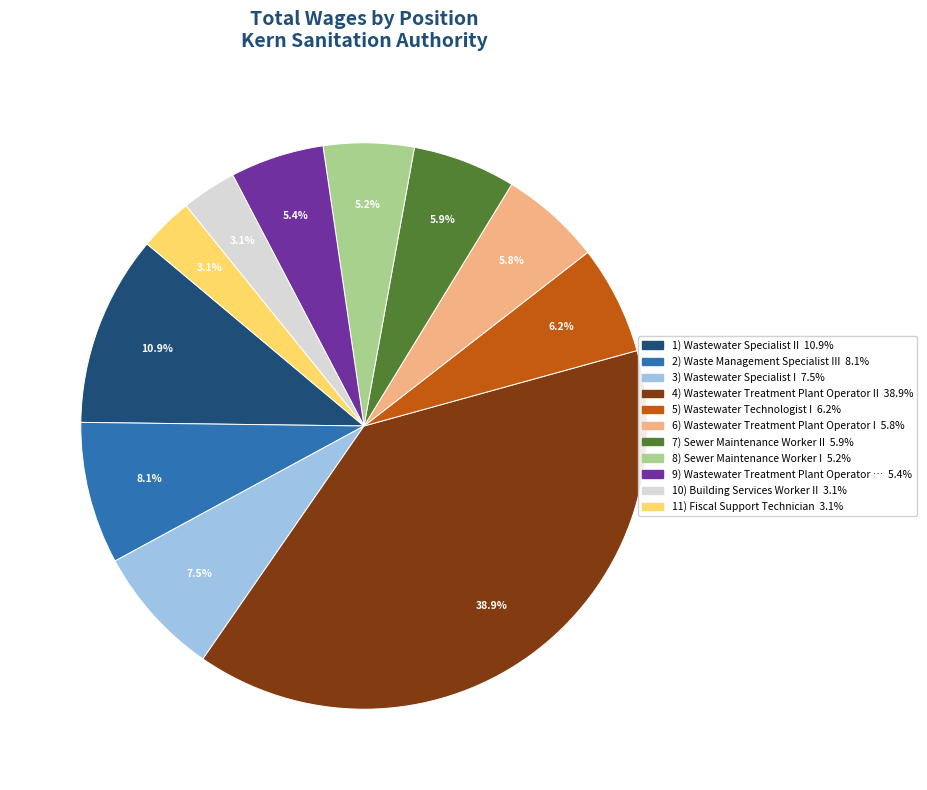

Is there a majority slice in this chart?

No